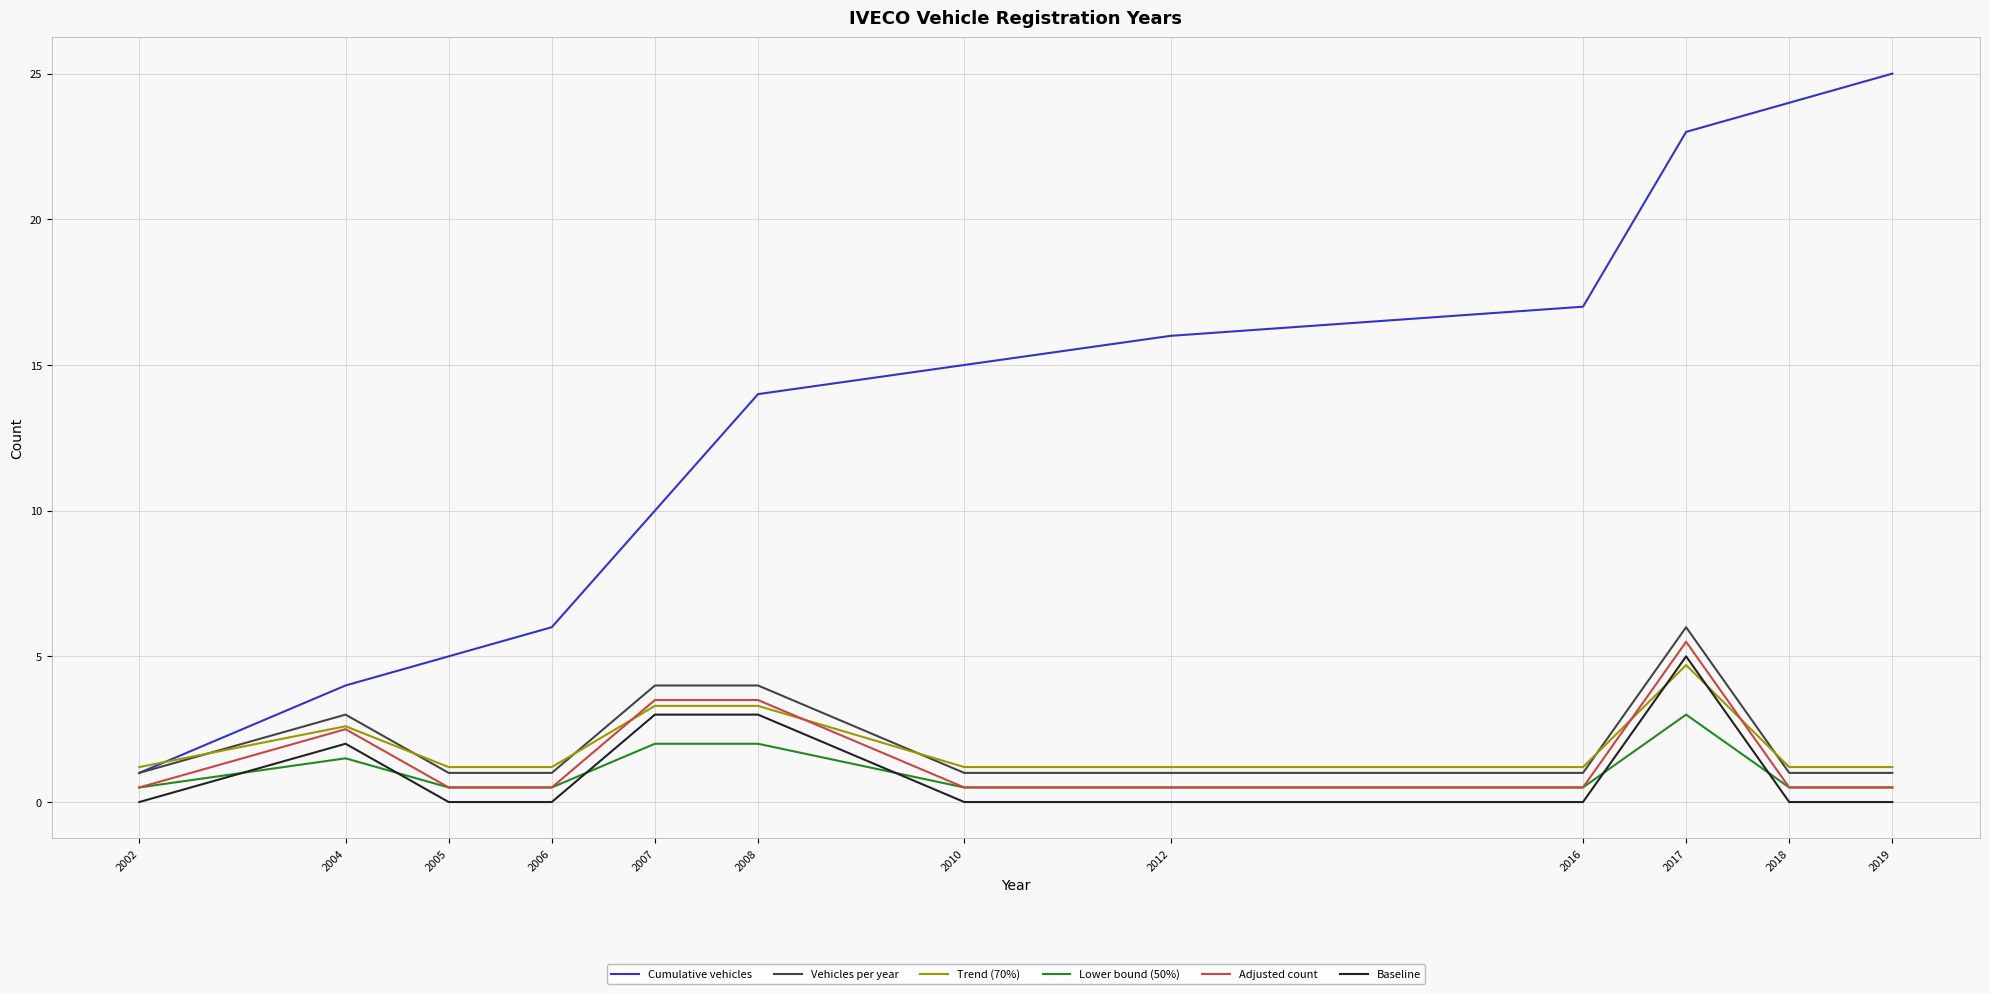

What is the minimum value for Vehicles per year?

1.0